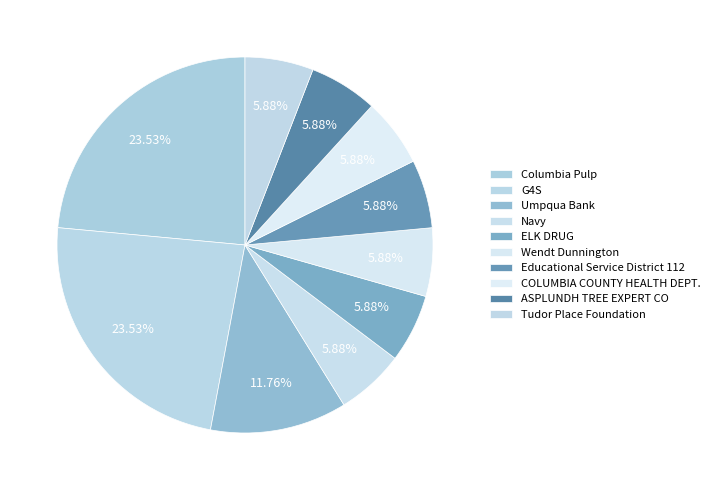

To the nearest percent, what is the difference between the largest and smallest slice percentages?

18%